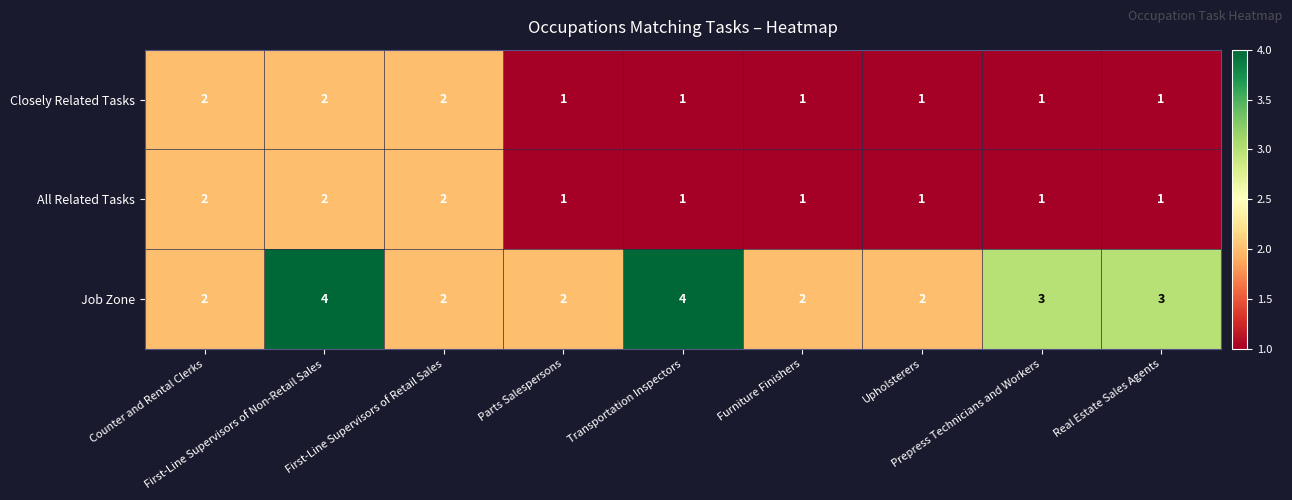

What is the sum of all Closely Related Tasks values?

12